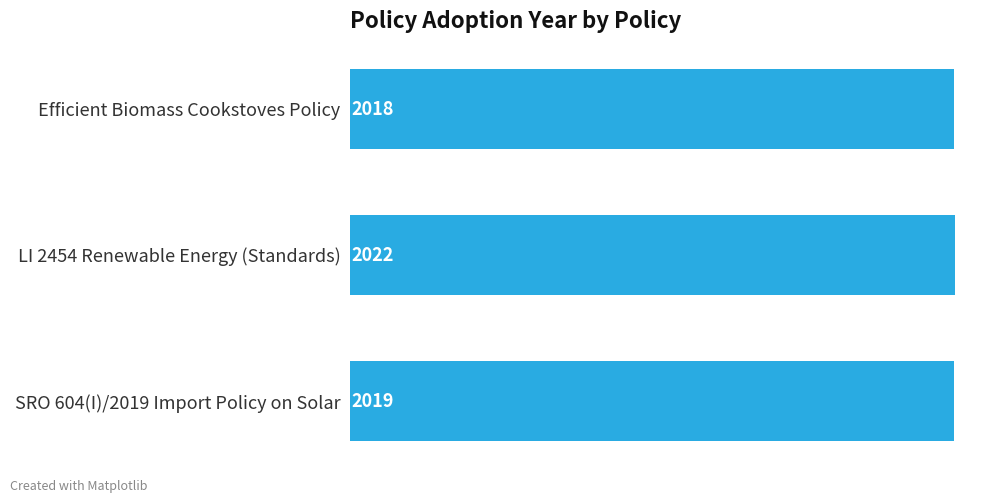

How many bars are there in total?

3